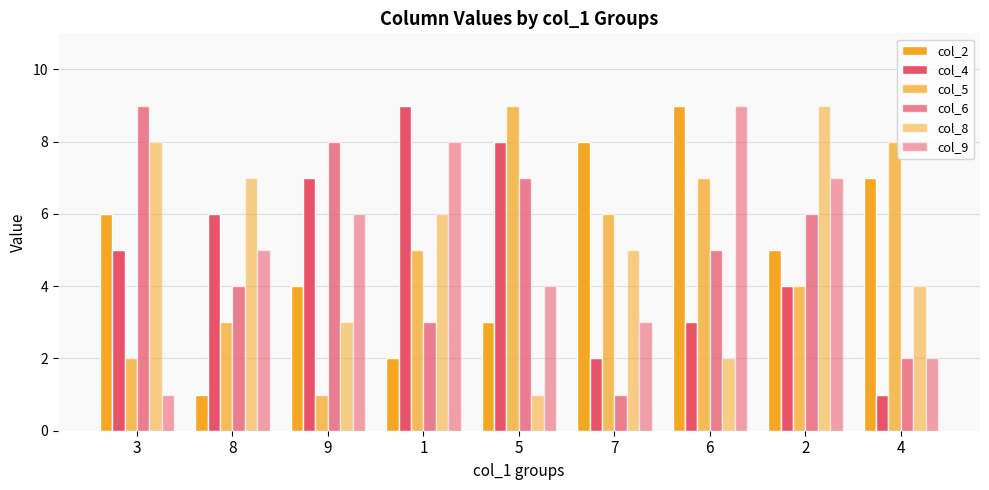

How many categories are shown in the chart?

9